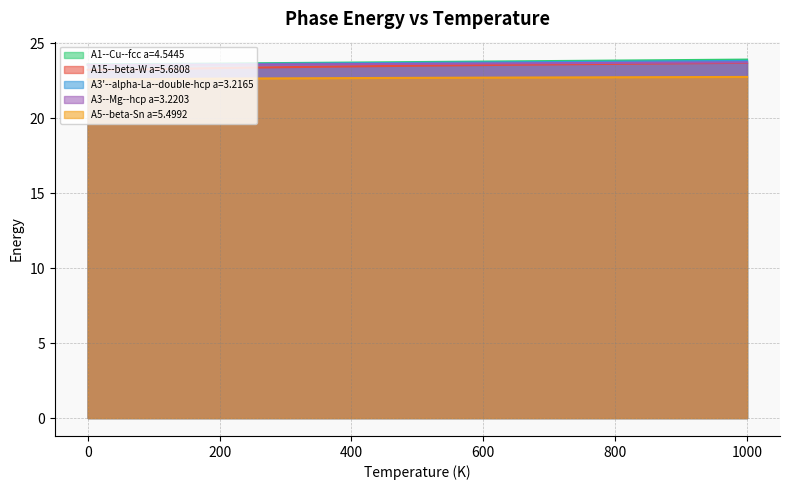

What is the label of the 19th point from the right?

50.0